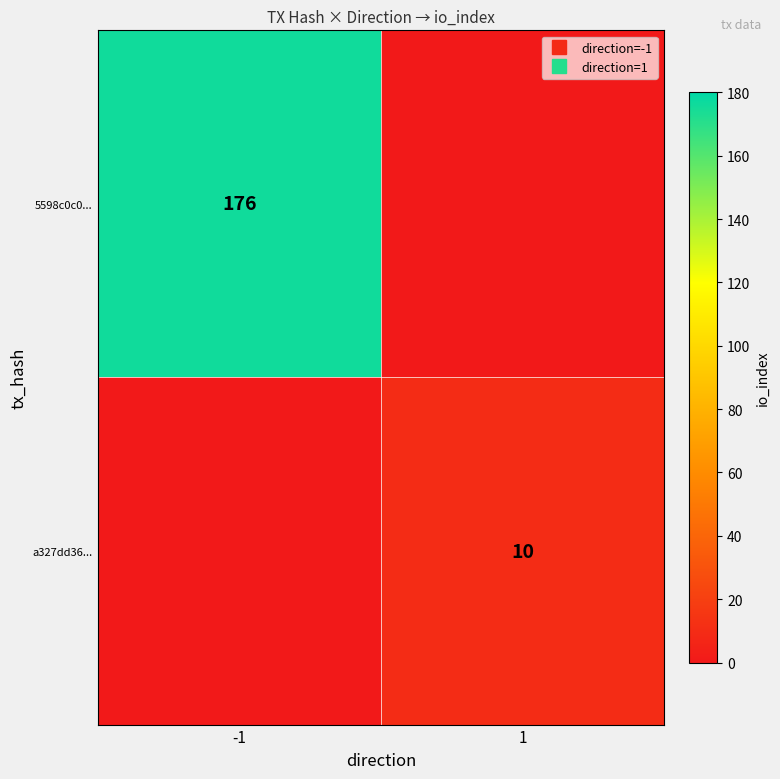

What is the difference between the maximum and minimum values in the a327dd36... series?

10